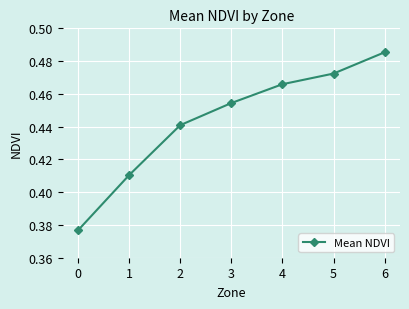

Rank the categories by value from highest to lowest.

6, 5, 4, 3, 2, 1, 0